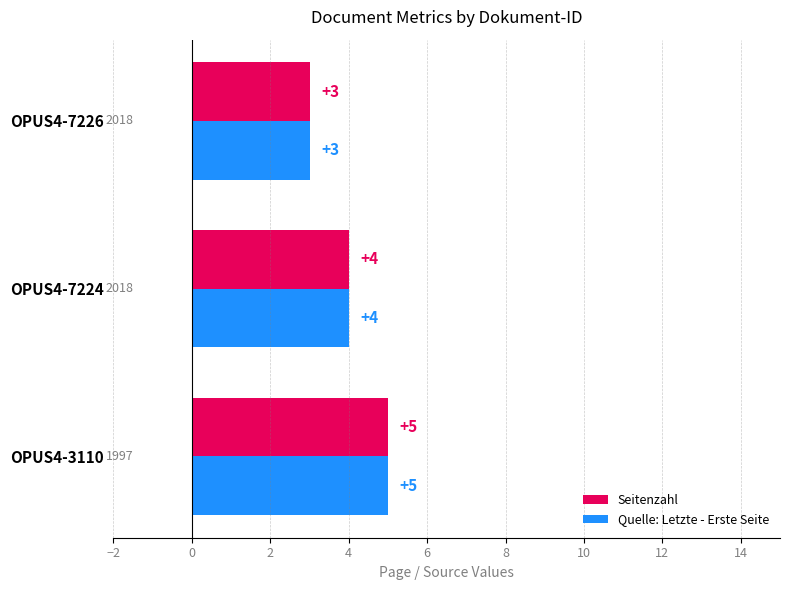

How many values in the Quelle: Letzte - Erste Seite series are below 4?

1